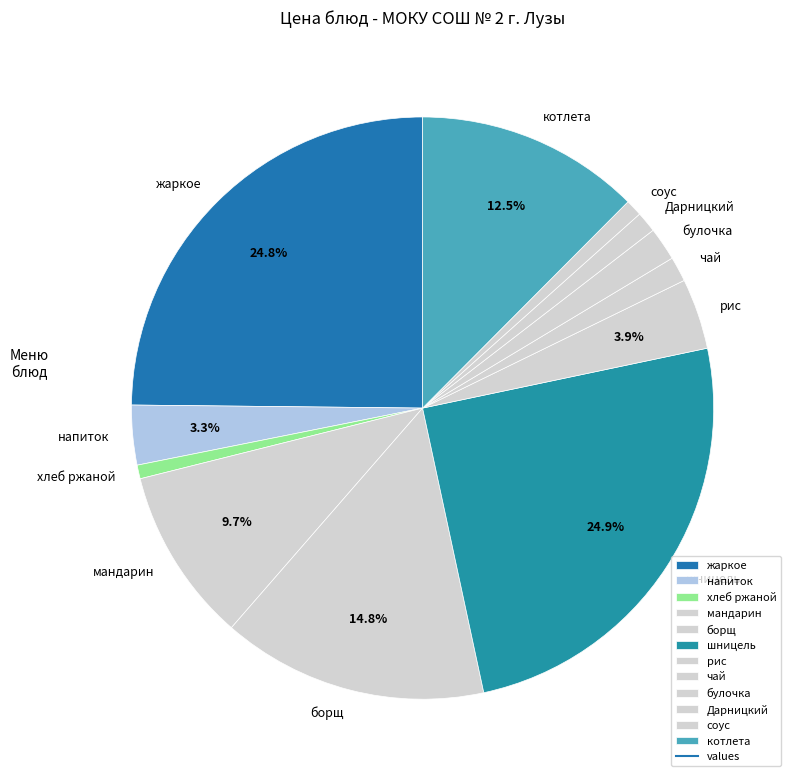

Is it true that соус is 1% of the pie?

True